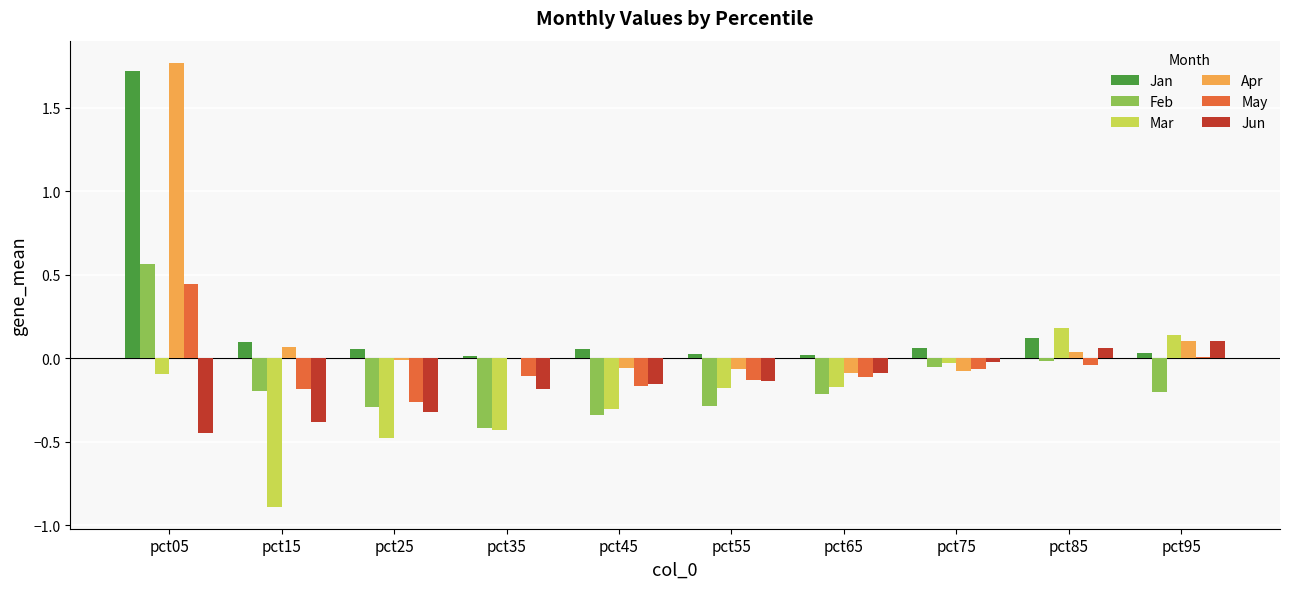

How many groups of bars are there?

10